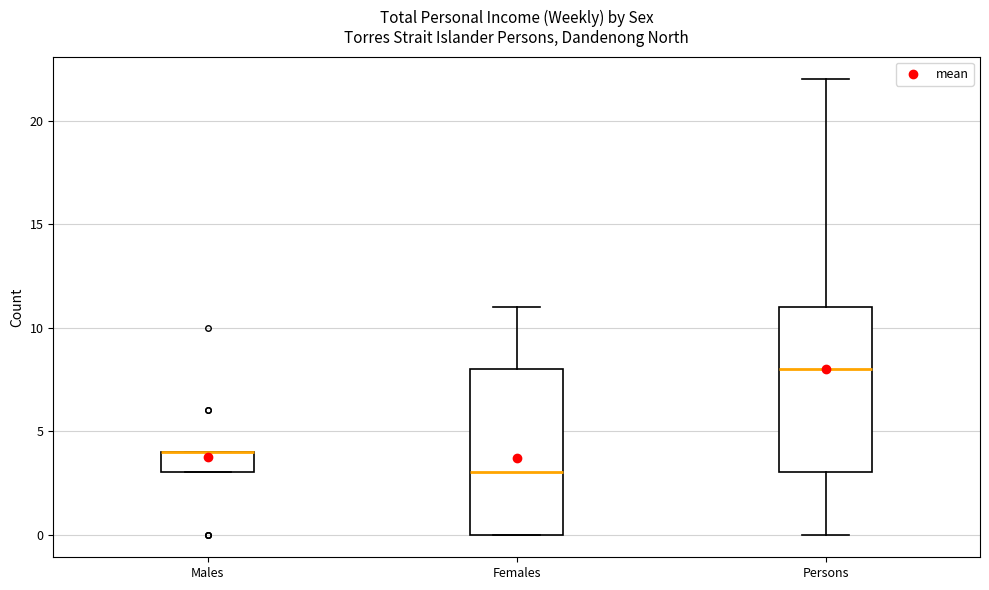

Reading left to right, read every box against the y-axis: the position of its median line, the range the box covers, and the ends of its whiskers. The values are not printed on the chart, so give them approximately, as read against the axis.

Males: median 4 (drawn on the box's upper edge), box 3 to 4, whiskers 3 to 4
Females: median 3, box 0 to 8, whiskers 0 to 11
Persons: median 8, box 3 to 11, whiskers 0 to 22